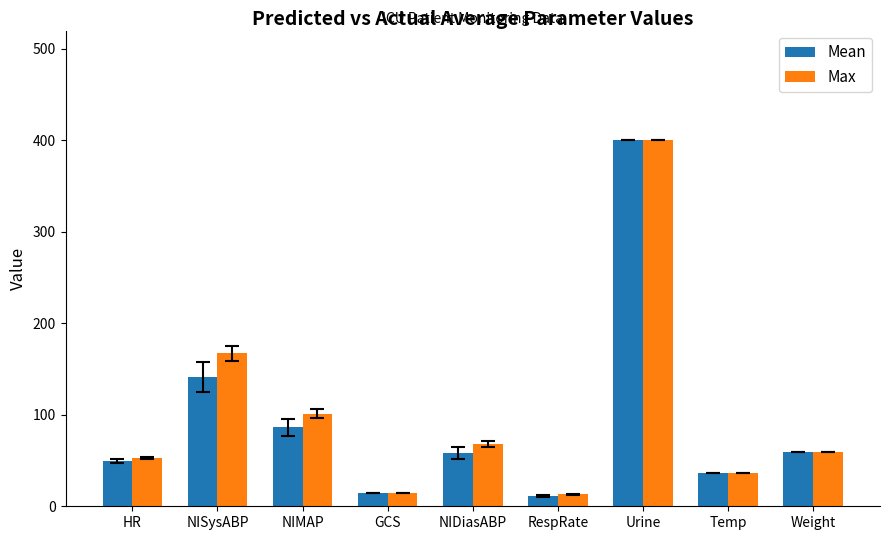

List the series in order of their overall mean, lowest first.

Mean, Max